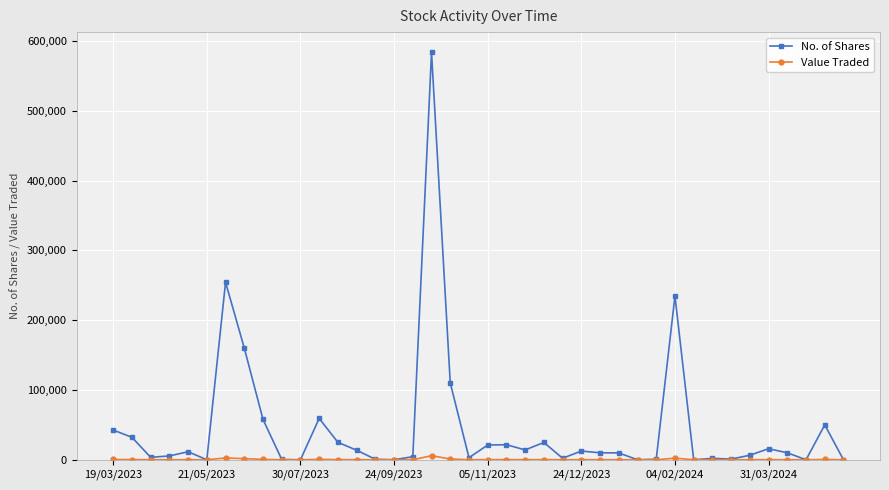

Which series has the widest spread of values?

No. of Shares